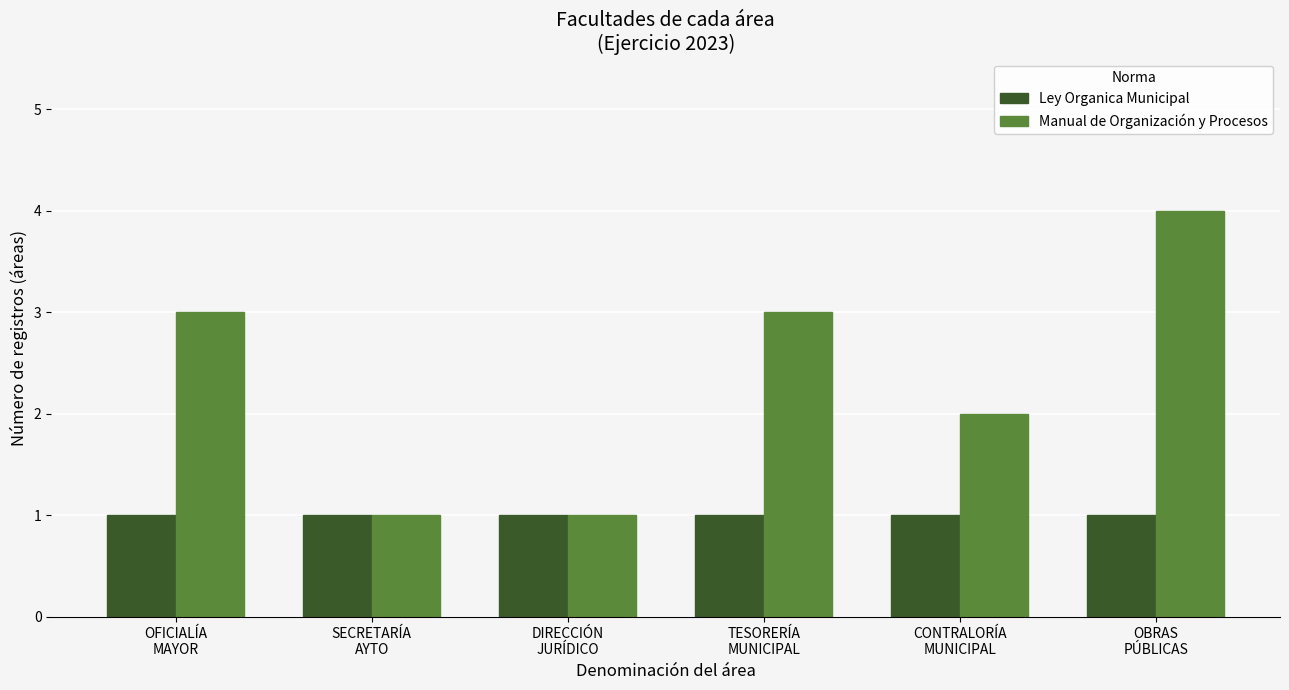

Rank the series by their average value, from lowest to highest.

Ley Organica Municipal, Manual de Organización y Procesos